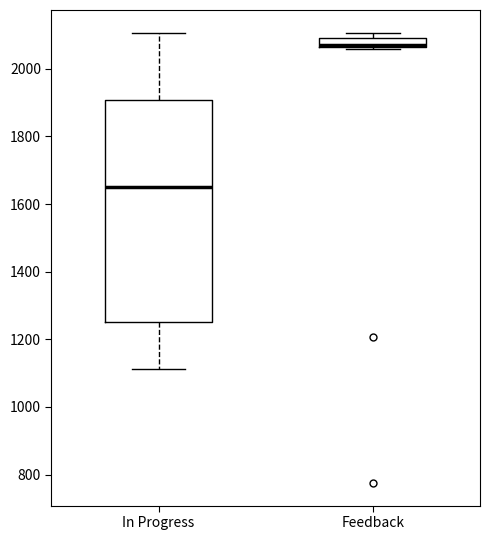

Comparing the boxes themselves (not the whiskers), which one is the tallest?

In Progress